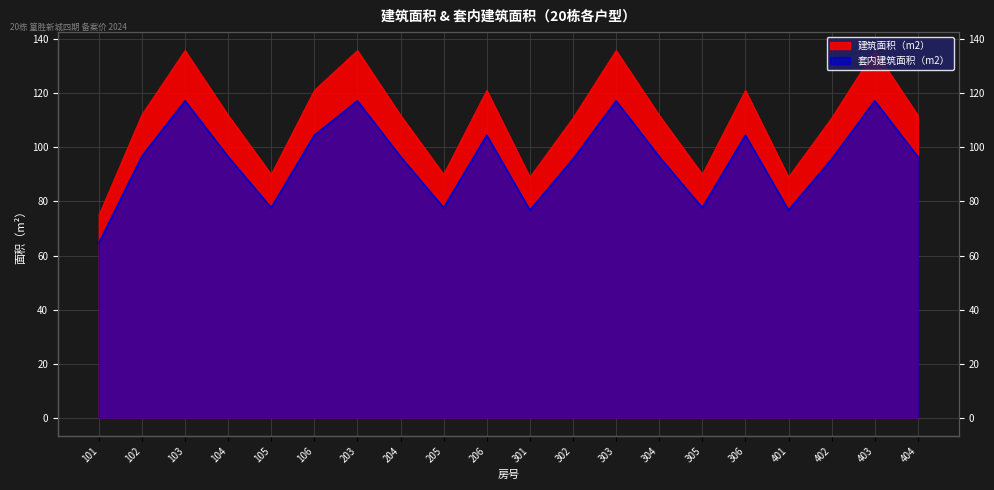

At which category is the sum across all series the highest?

103